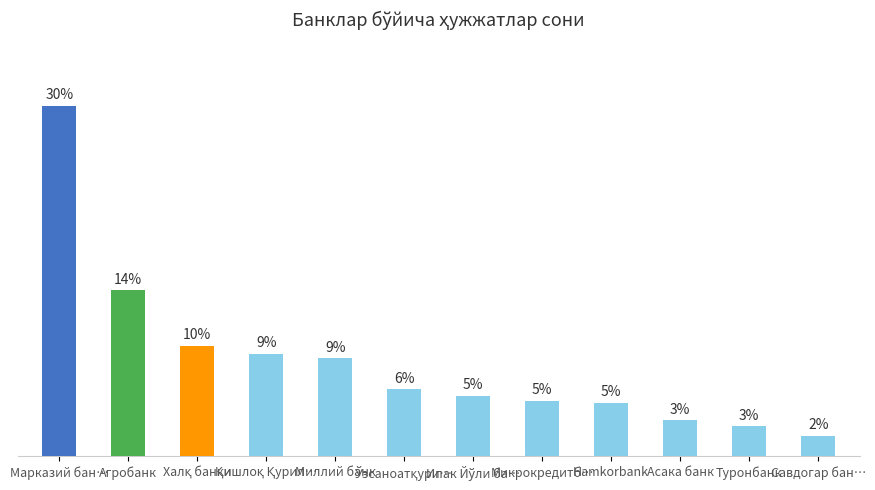

What value does the data have at Қишлоқ Қурил…?

8.9